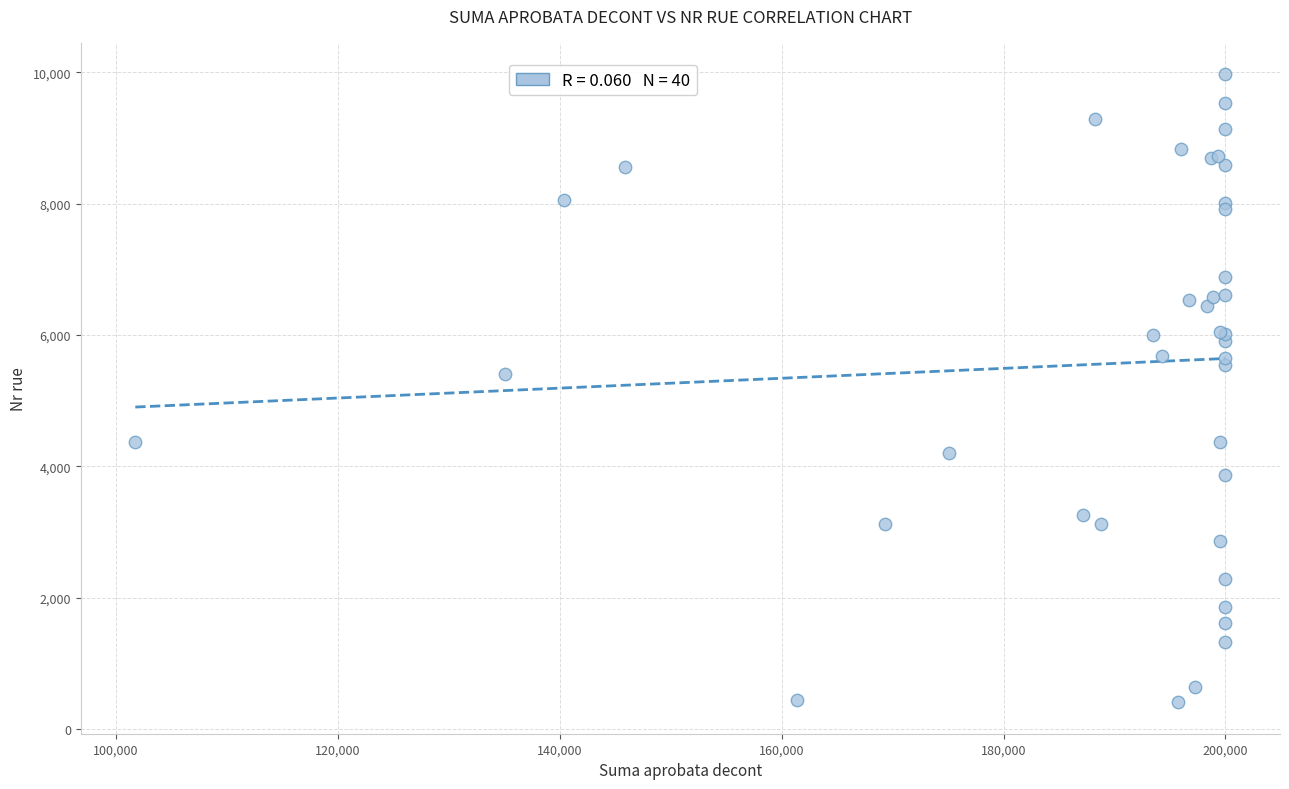

What Y value in the scatter plot is closest to 5190?

5400